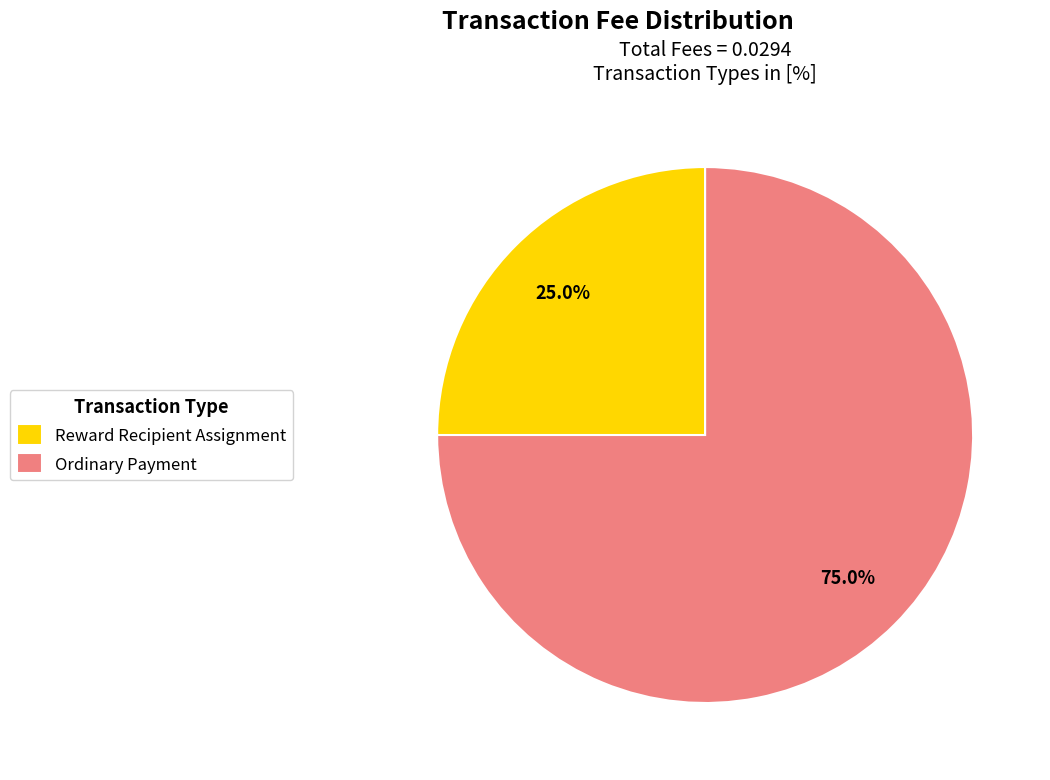

What percentage is the Reward Recipient Assignment slice, to the nearest percent?

25%